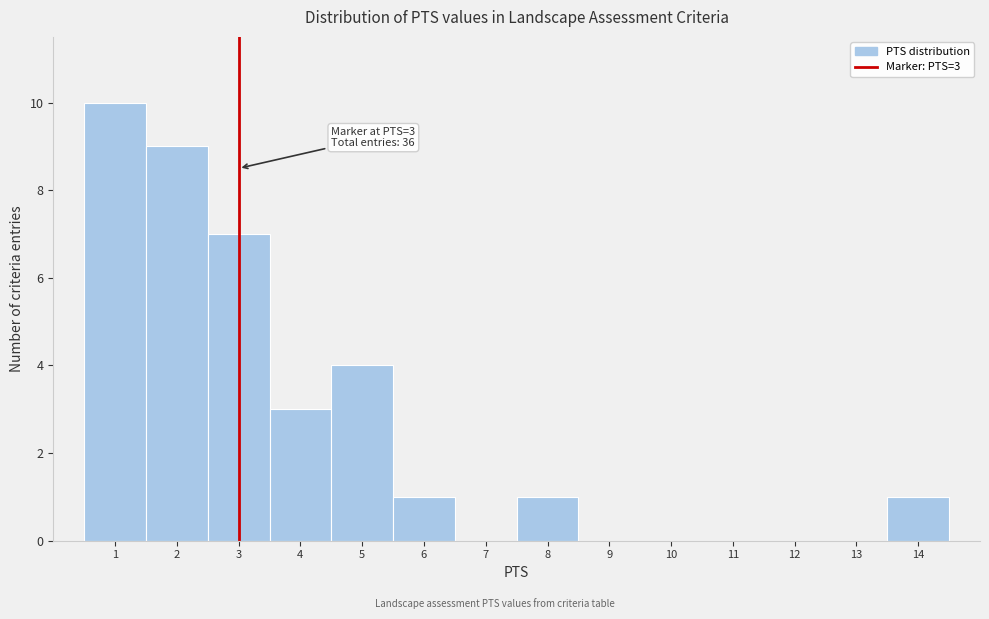

Which range on the x-axis has the tallest bar?

0.5 to 1.5